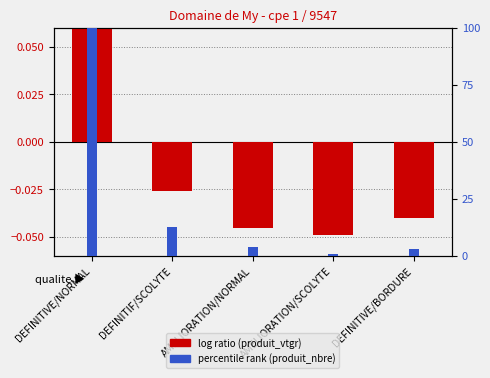

Which series changed the most between DEFINITIVE/NORMAL and DEFINITIVE/BORDURE?

percentile rank (produit_nbre)